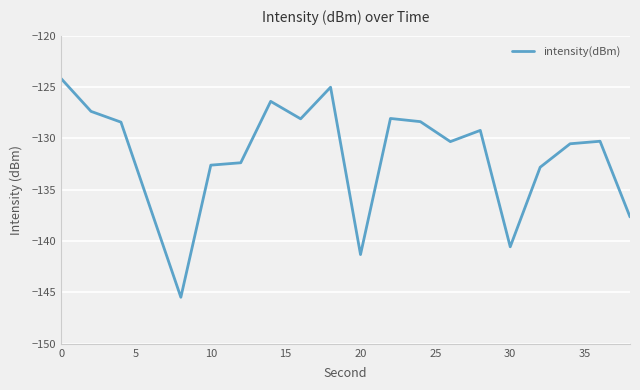

What is the difference between the maximum and minimum values?

21.3